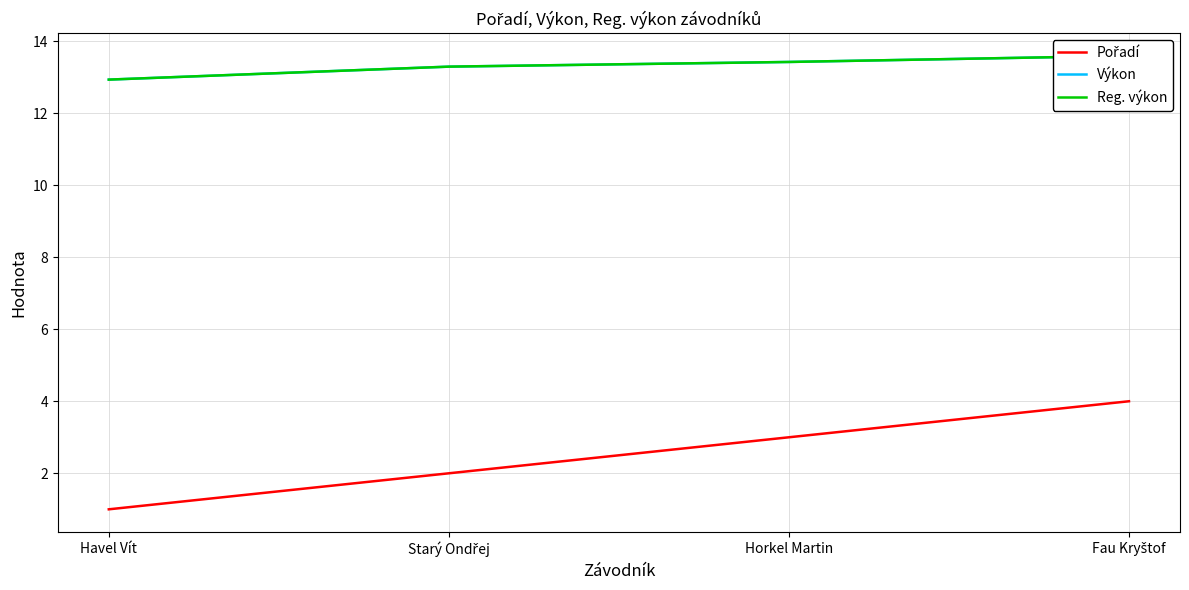

The Pořadí series shows 4.3 at Horkel Martin. True or false?

False